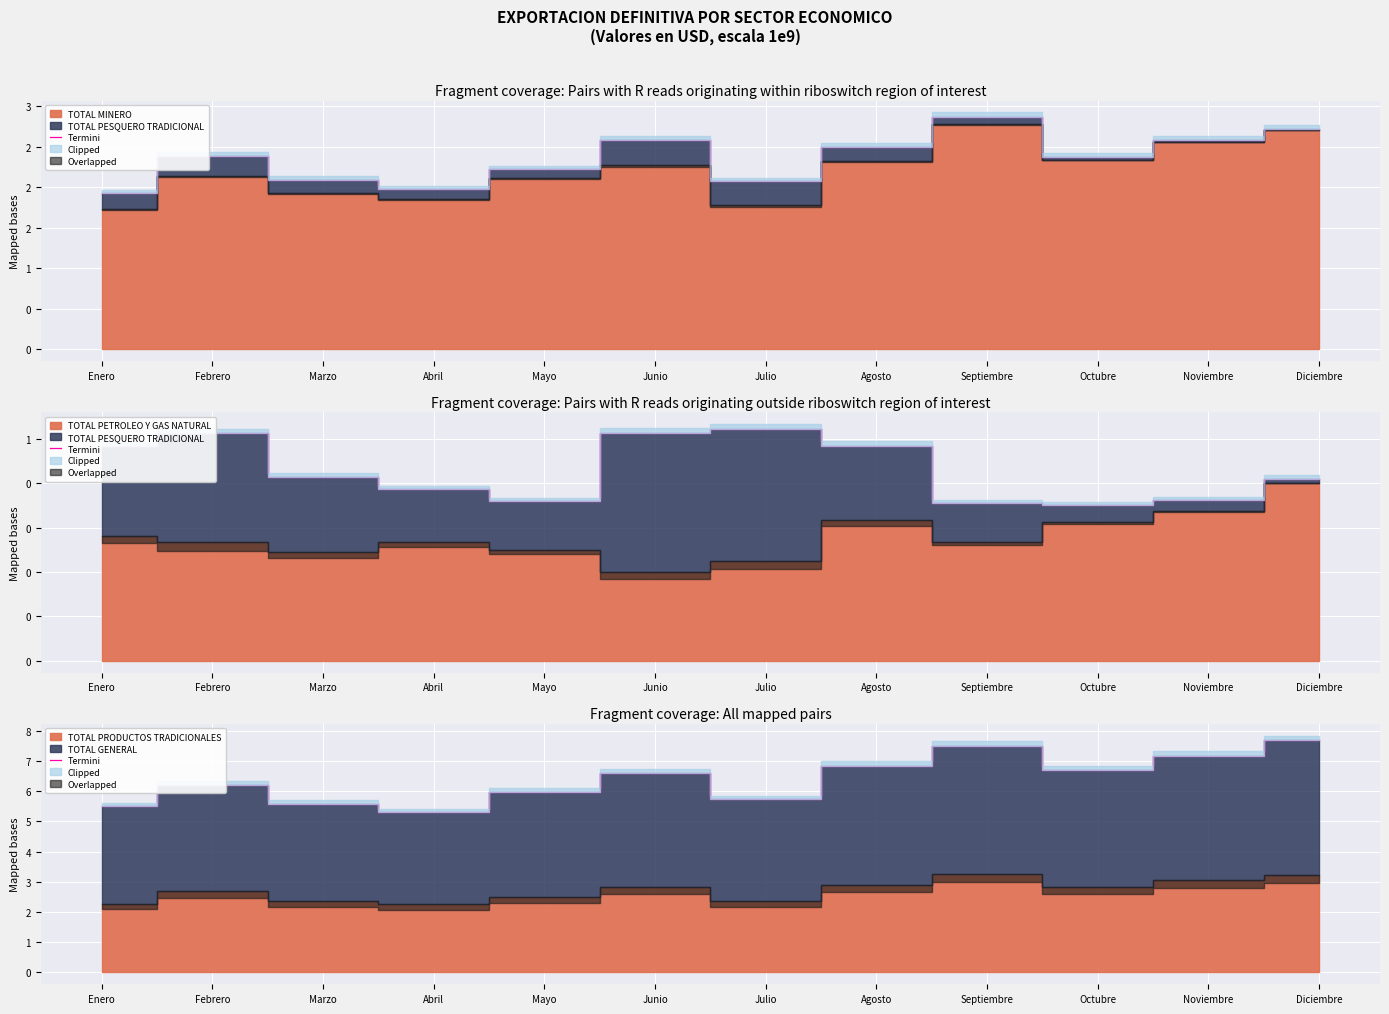

What is the sum of all values?

76.9